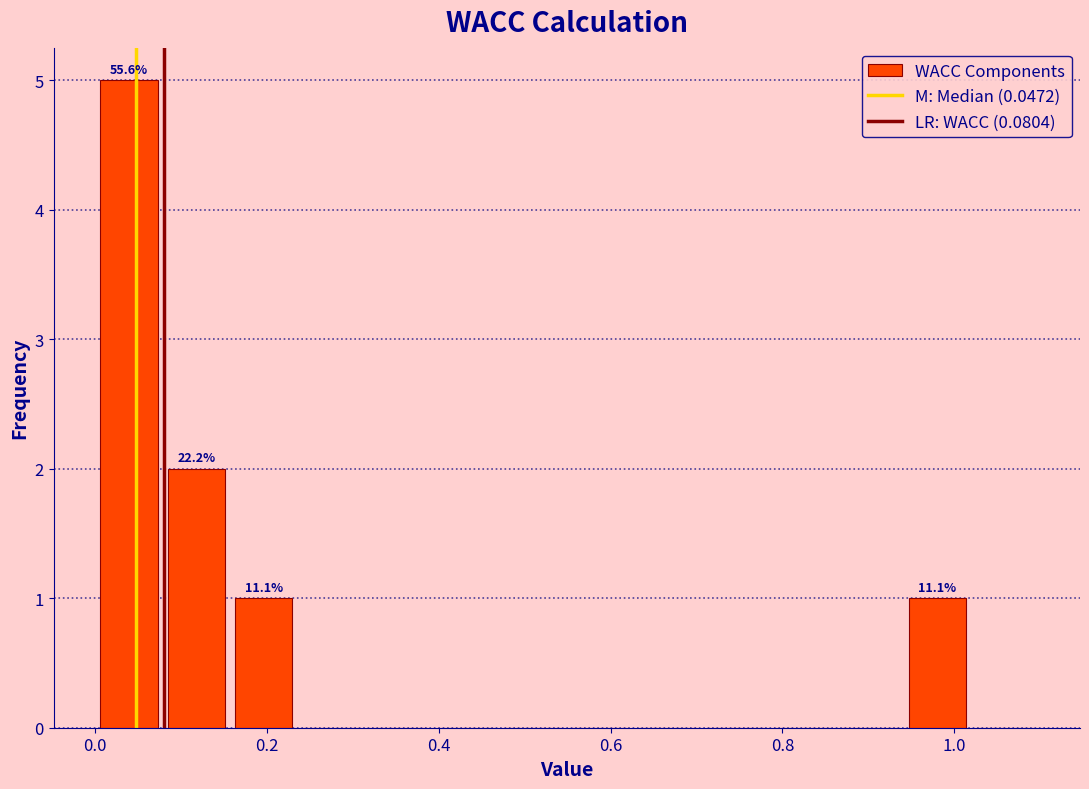

Around what value on the x-axis is the tallest bar? Give the approximate position of its centre, as read against the axis.

0.04